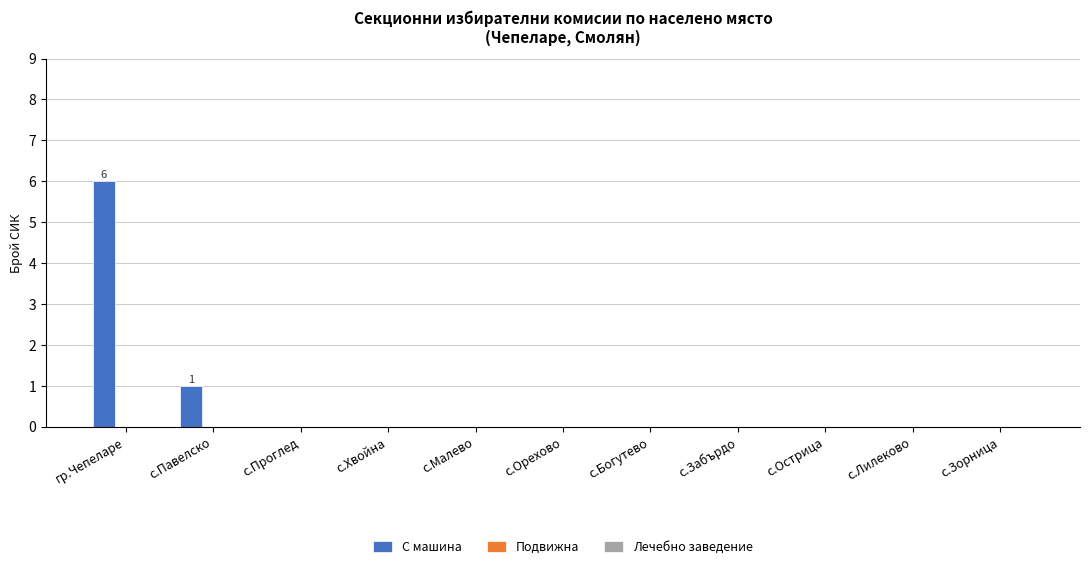

The chart shows a value of 0 at с.Богутево. True or false?

True